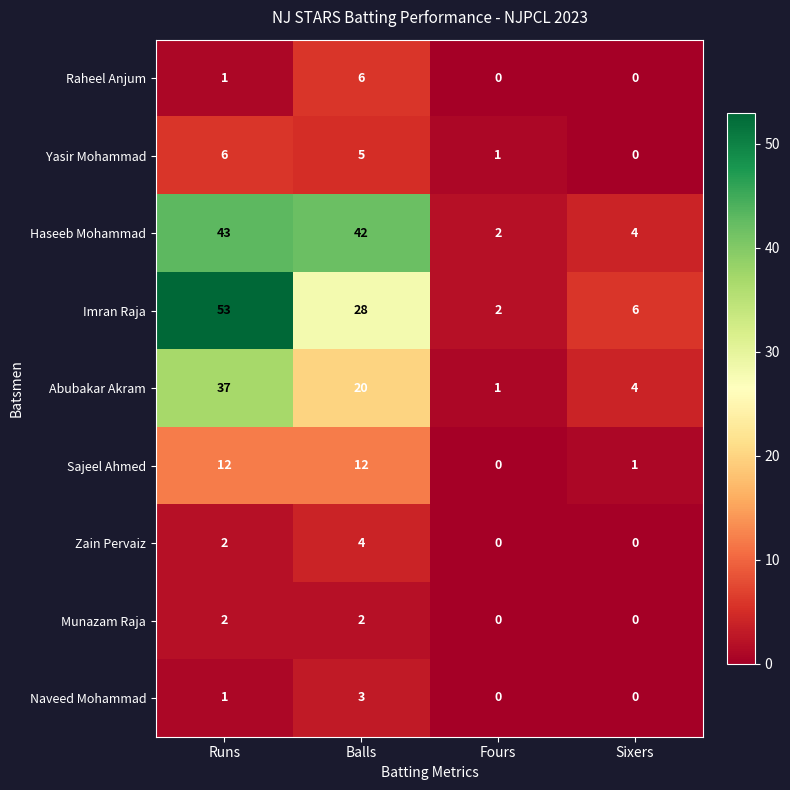

What is the sum of all Abubakar Akram values?

62